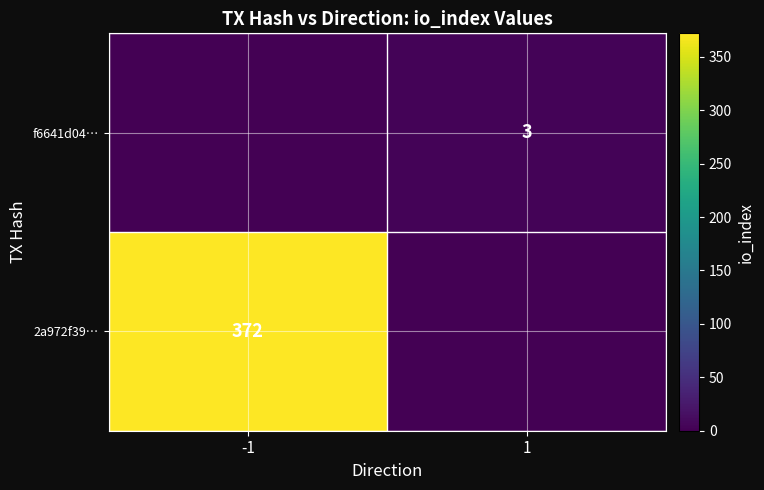

Is the value of f6641d04… at 1 greater than the value of 2a972f39… at -1?

No